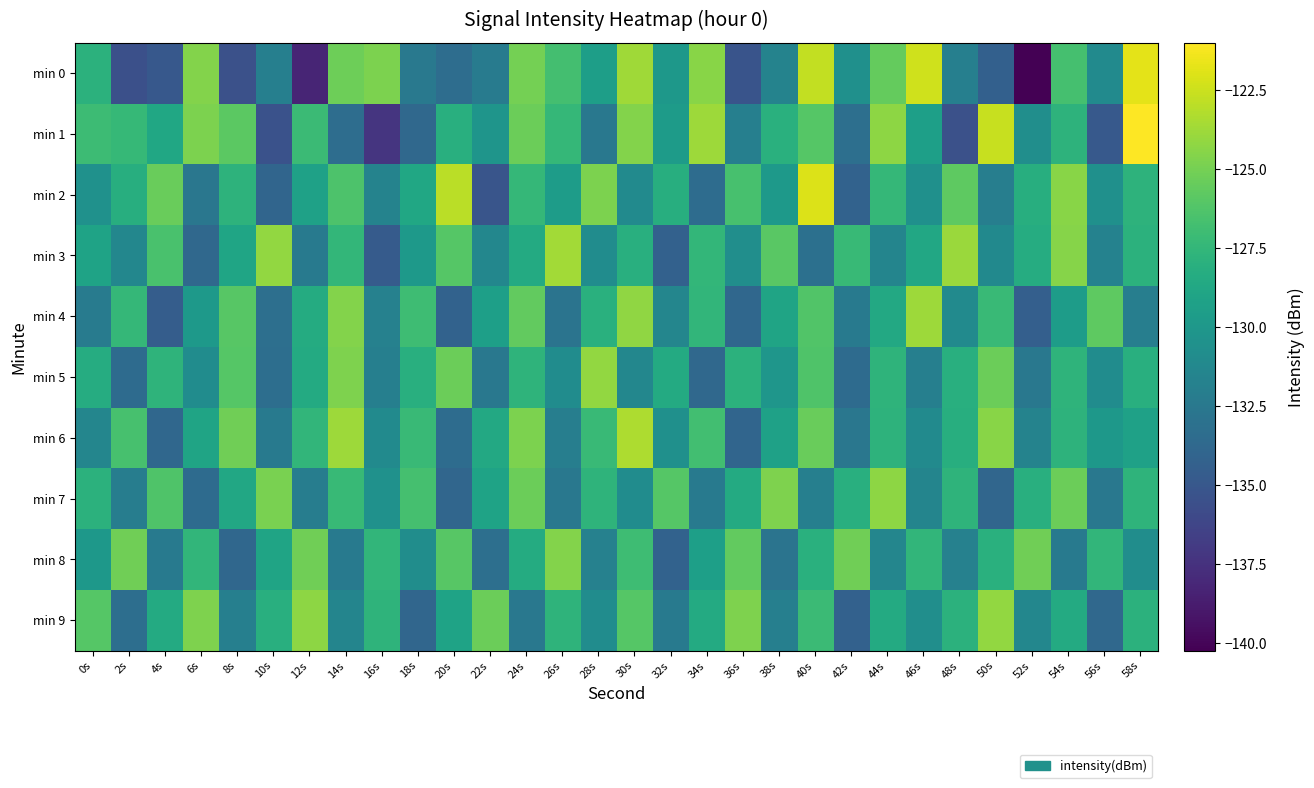

At which category is the sum across all series the highest?

40s